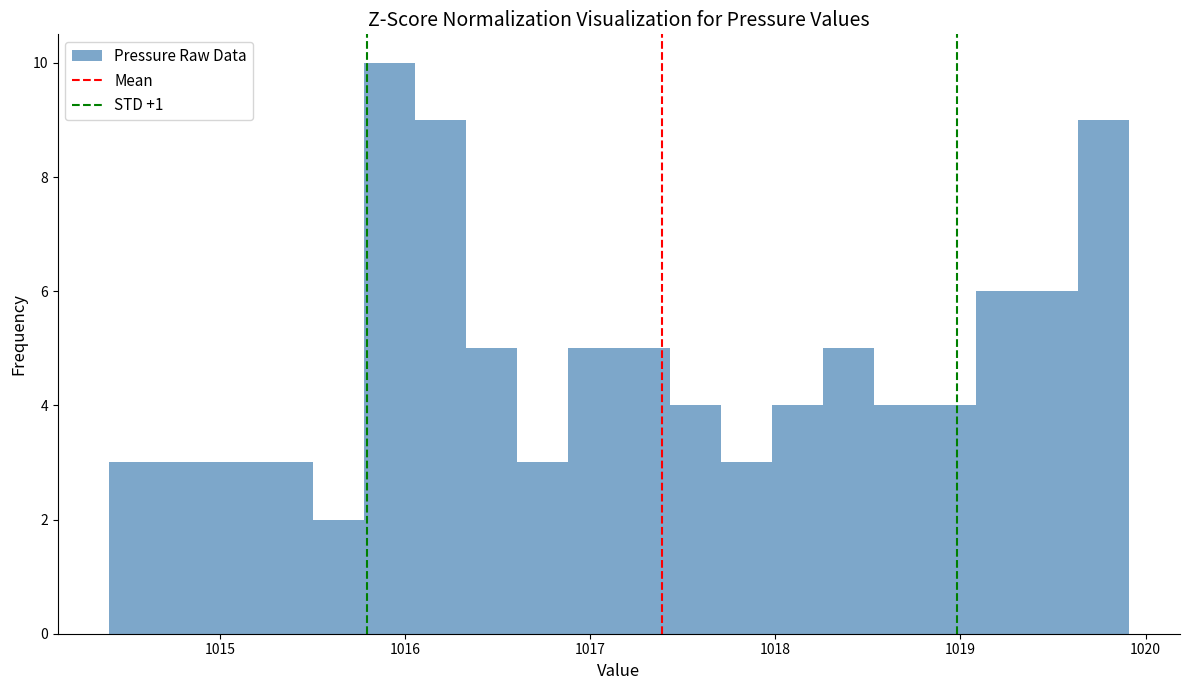

Around what value on the x-axis is the tallest bar? Give the approximate position of its centre, as read against the axis.

1015.9